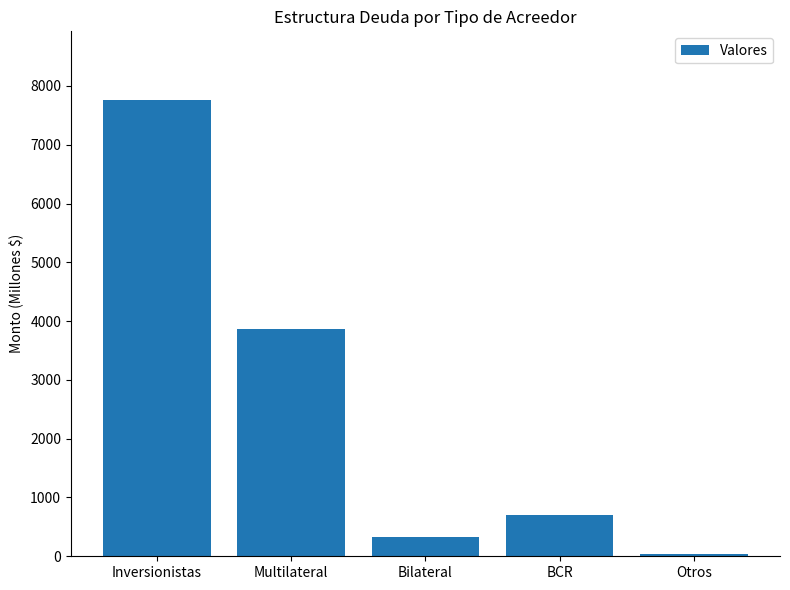

The chart shows a value of 704.3 at BCR. True or false?

True